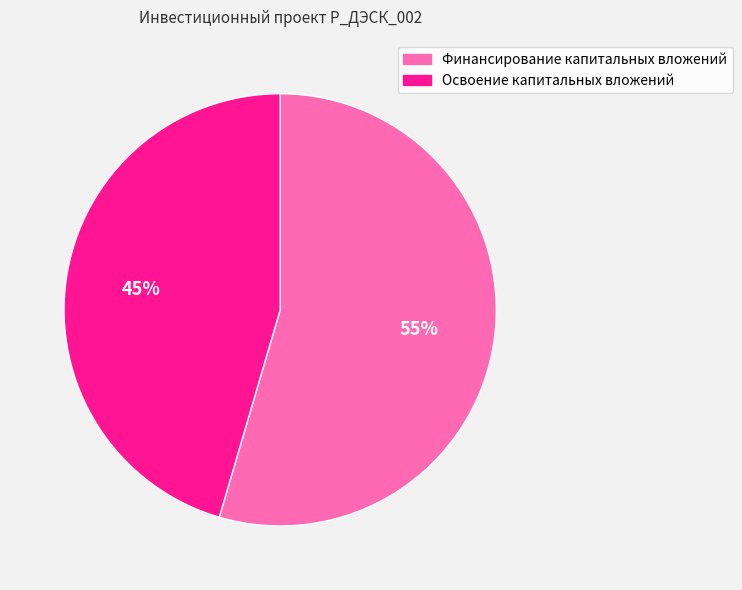

To the nearest percent, what percentage of the pie is Финансирование капитальных вложений?

55%